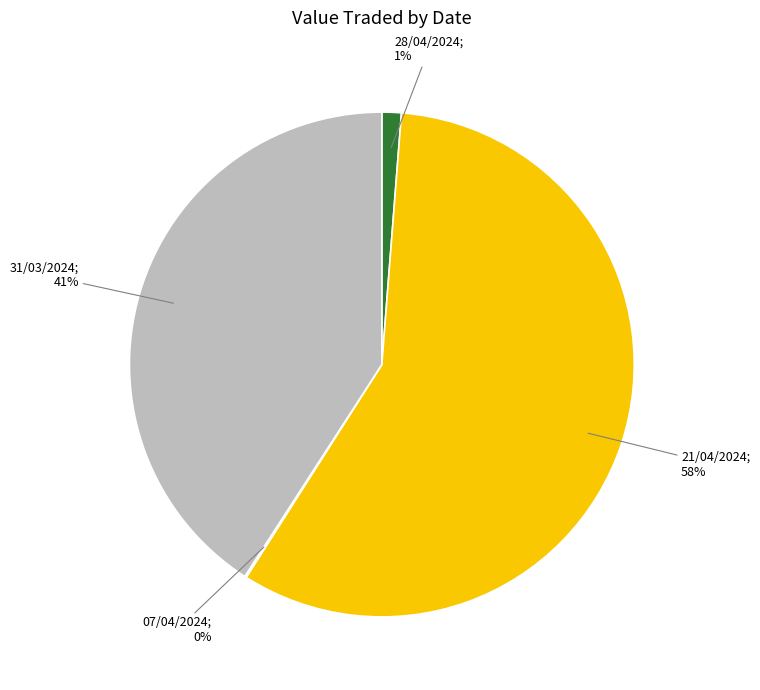

Is there any slice that represents more than half of the pie?

Yes